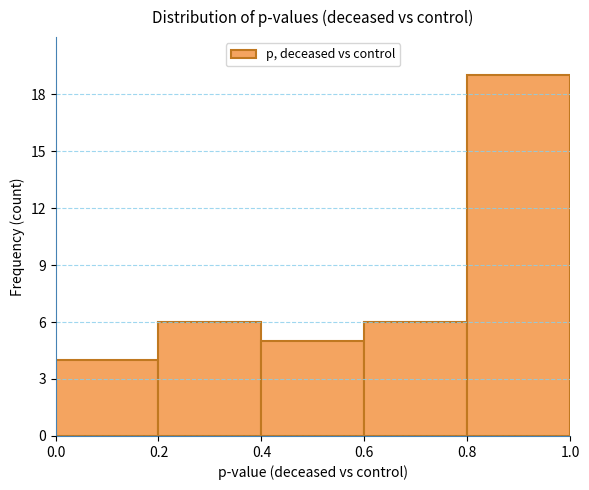

Reading left to right, list every bar in this chart as the range it spans on the x-axis followed by its height. The values are not printed on the chart, so give them approximately, as read against the axis.

0.0 to 0.2: 4
0.2 to 0.4: 6
0.4 to 0.6: 5
0.6 to 0.8: 6
0.8 to 1.0: 19